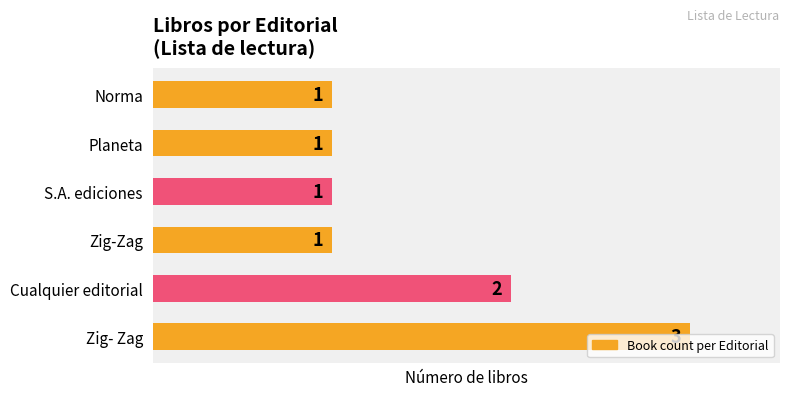

Count the values in the range 1 to 2.

5